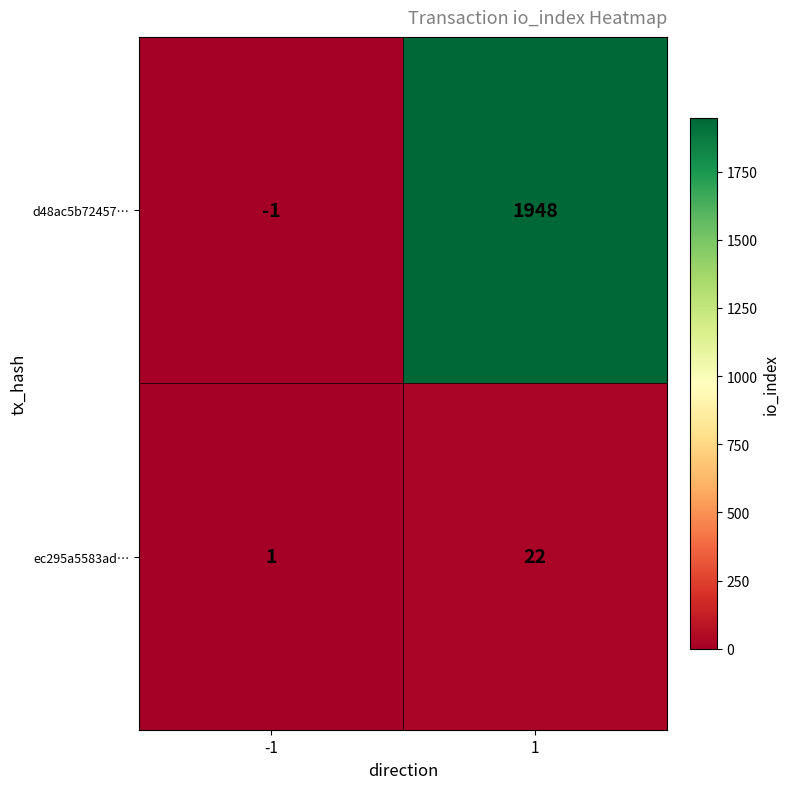

Count the number of data series in this chart.

2